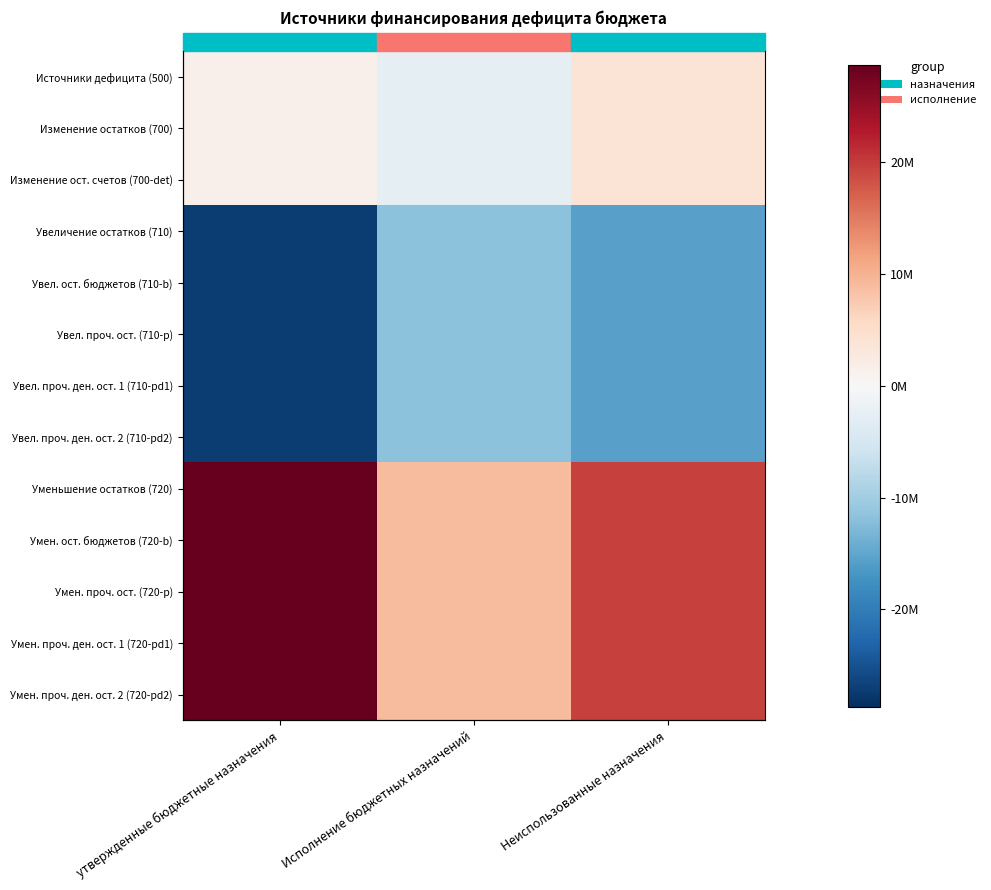

What is the average value of the Увел. проч. ден. ост. 2 (710-pd2) series?

-18196888.3